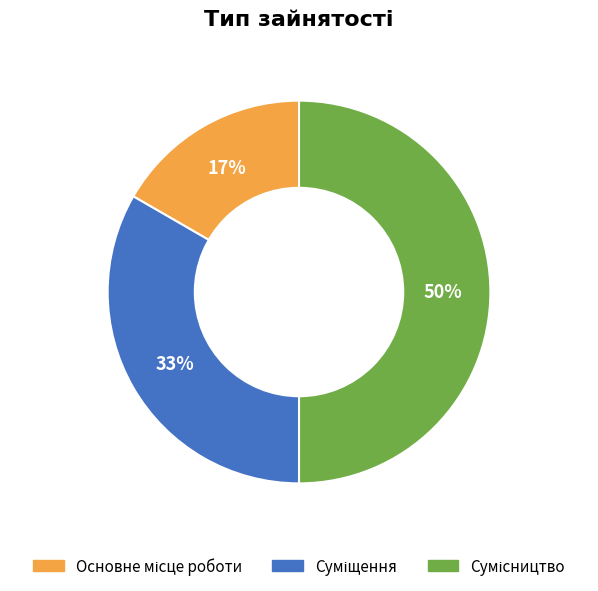

To the nearest percent, what is the difference between the largest and smallest slice percentages?

33%